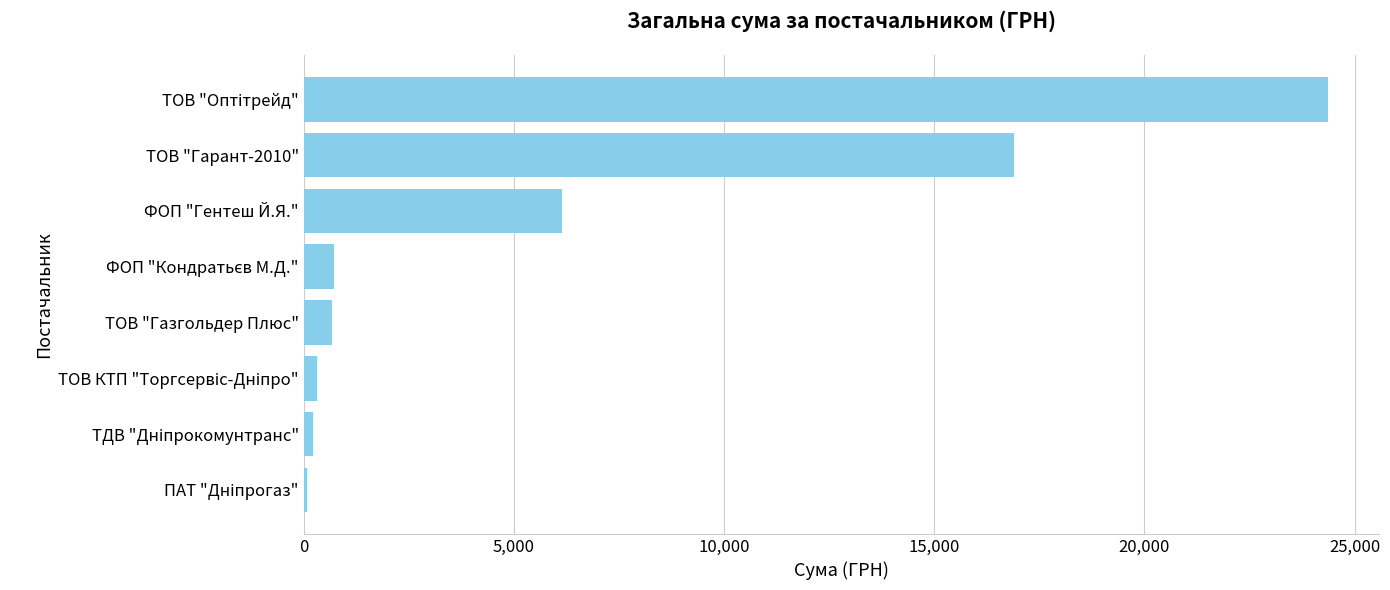

What is the greatest value displayed?

24359.0